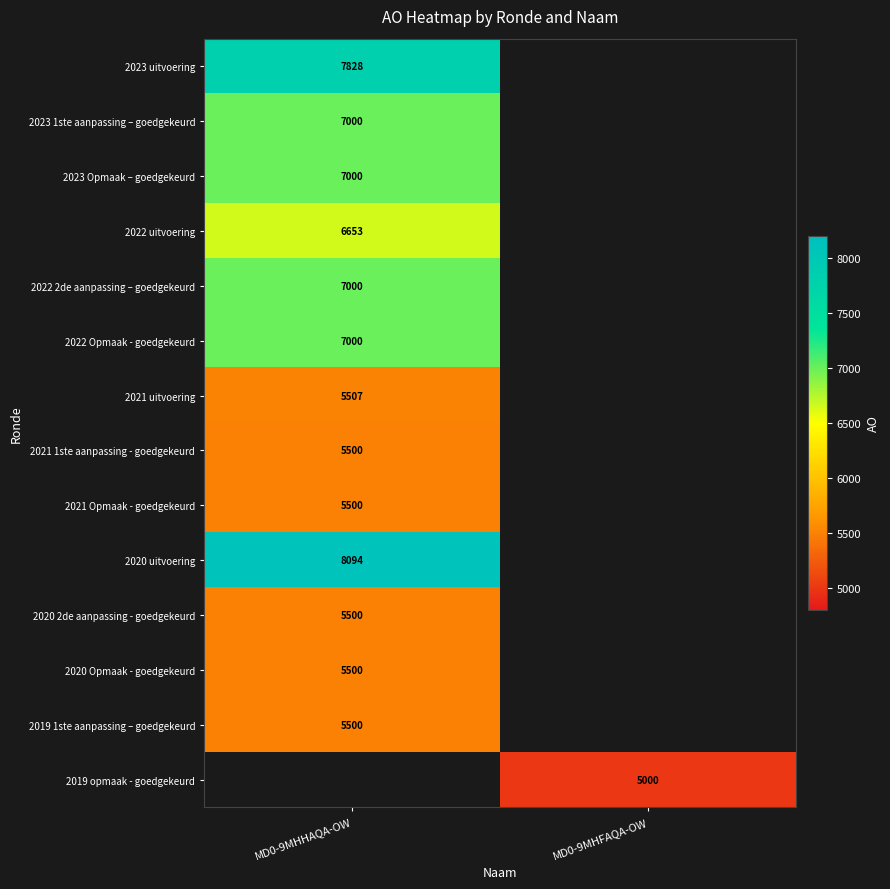

Is the value of 2021 uitvoering at MD0-9MHHAQA-OW greater than the value of 2019 opmaak - goedgekeurd at MD0-9MHFAQA-OW?

Yes